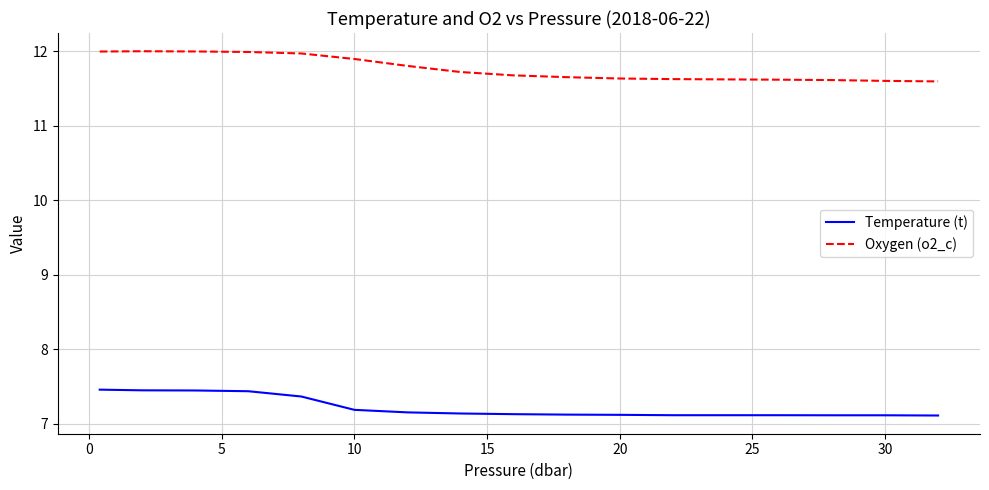

What are all the series names shown in the legend?

Temperature (t), Oxygen (o2_c)